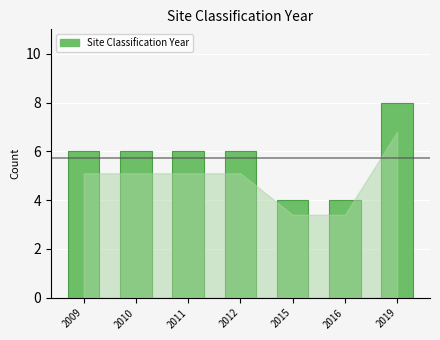

Reading right to left, extract all data points from this chart.

2019=8	2016=4	2015=4	2012=6	2011=6	2010=6	2009=6